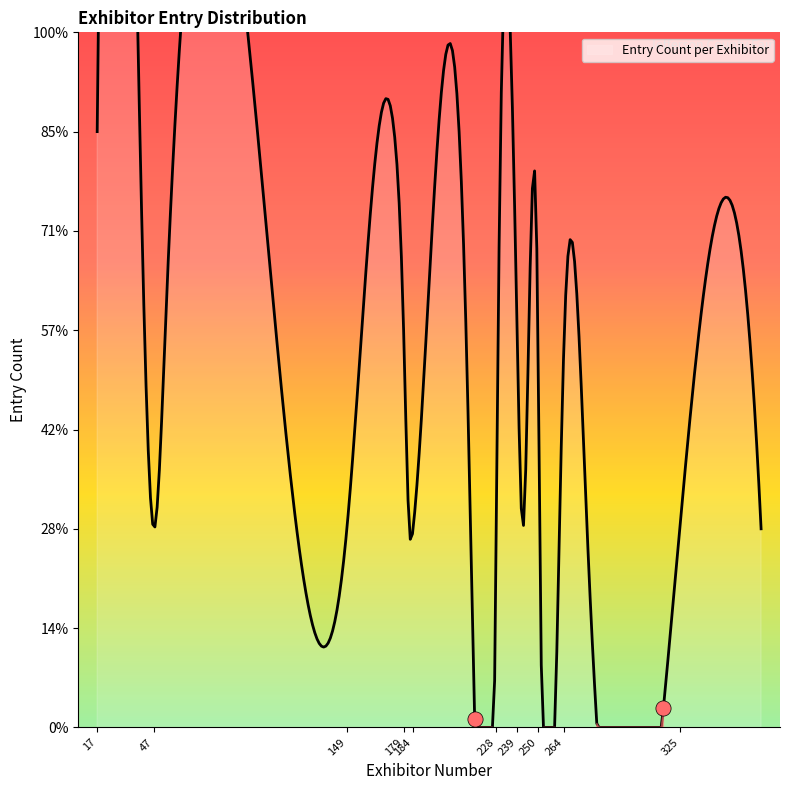

What is the change in value from 174 to 182?

-2